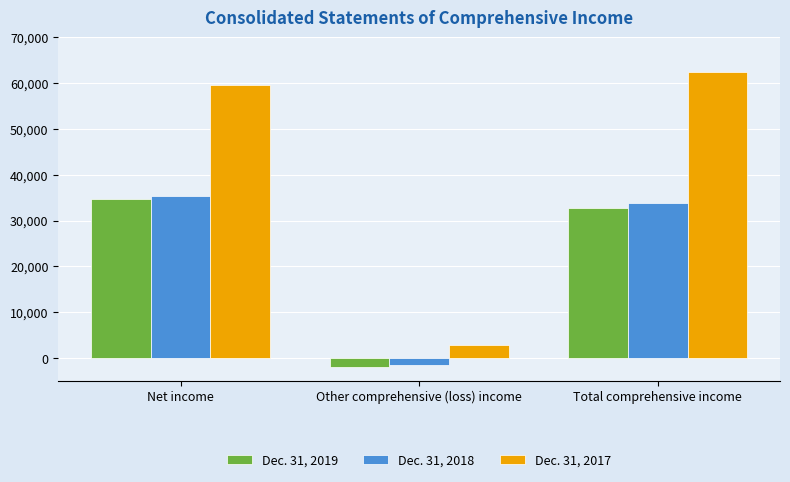

What is the difference between the maximum and minimum values in the Dec. 31, 2017 series?

59497